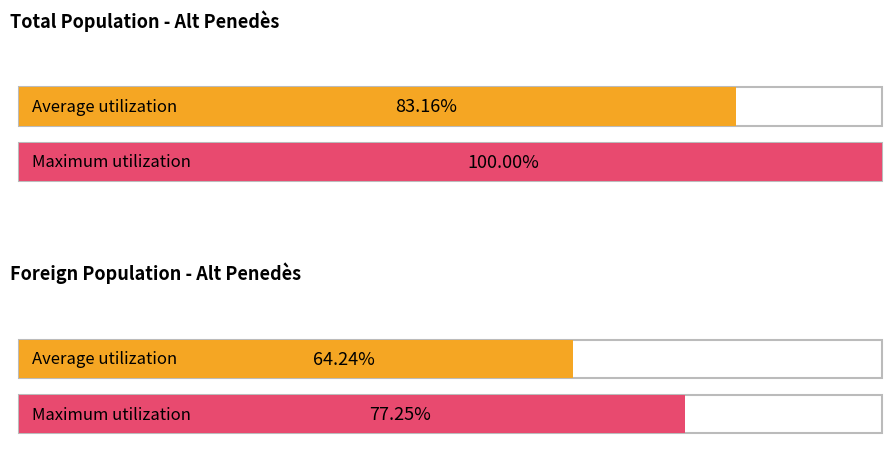

Is it true that Total population equals 148341 at 2017?

False